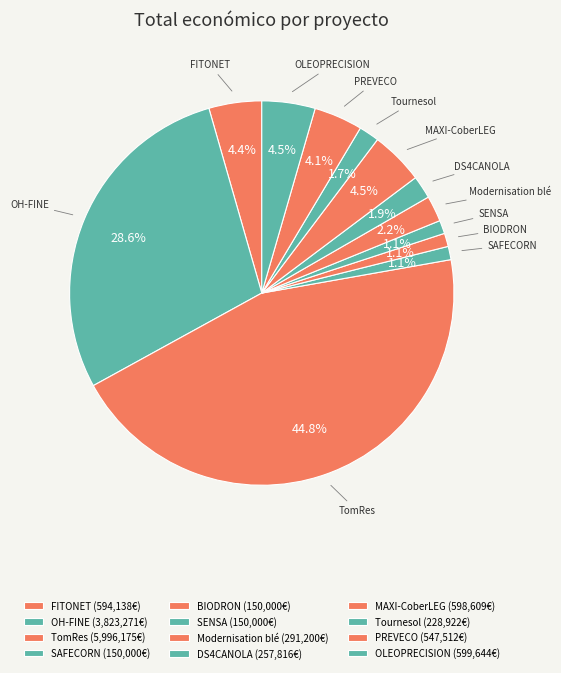

Does FITONET represent more than half of the total?

No